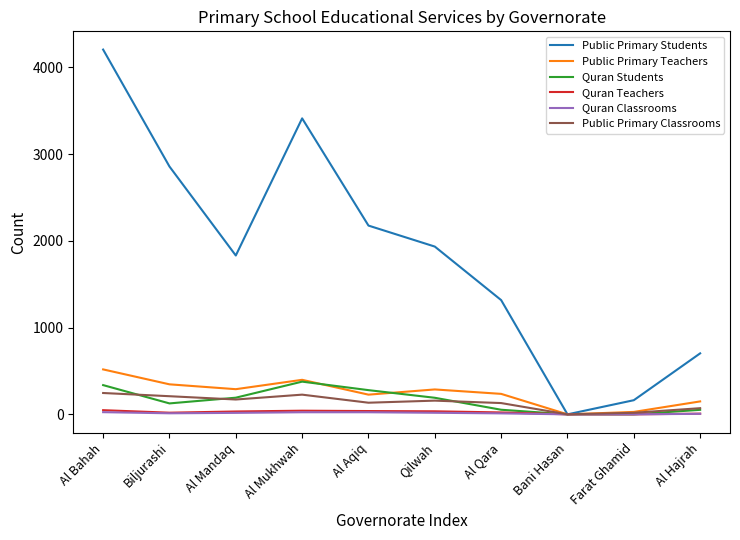

At which label does Public Primary Teachers reach its peak?

Al Bahah